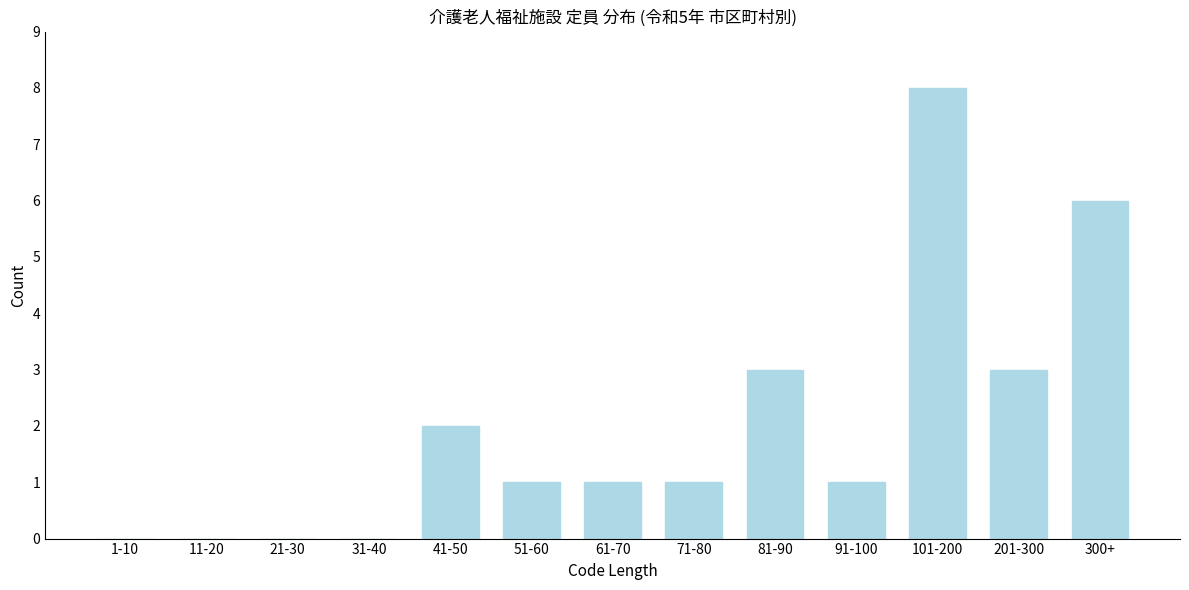

Reading left to right, list all the values displayed in this chart.

1-10=0	11-20=0	21-30=0	31-40=0	41-50=2	51-60=1	61-70=1	71-80=1	81-90=3	91-100=1	101-200=8	201-300=3	300+=6